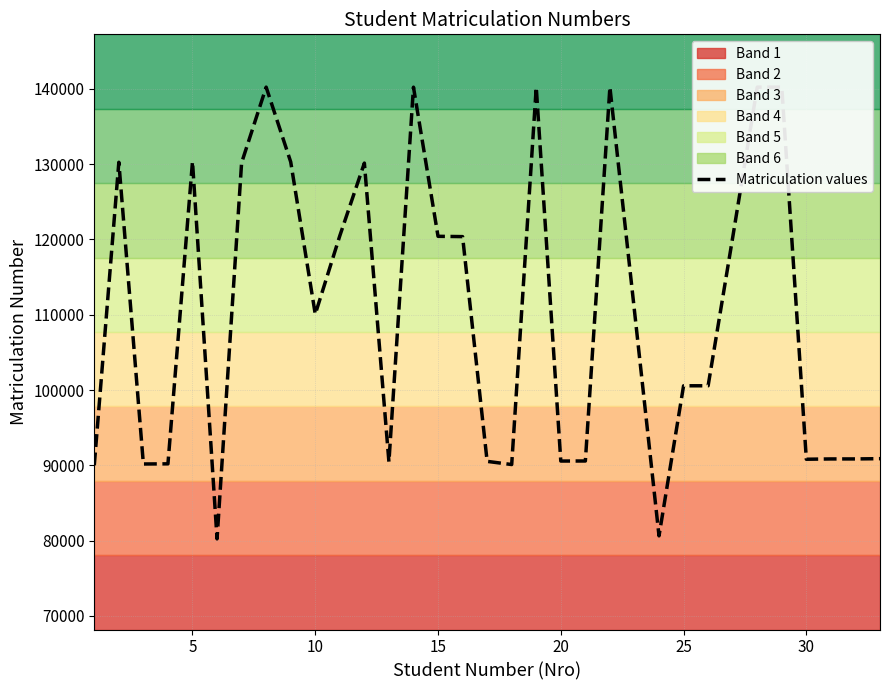

Count the number of categories in the chart.

33